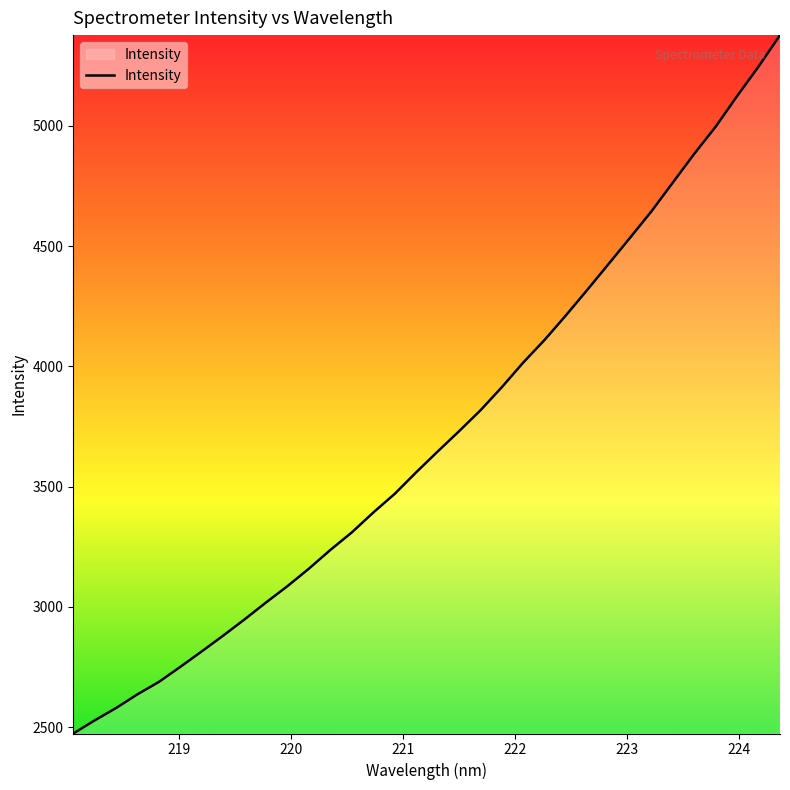

What is the difference between the maximum and minimum values?

2903.2